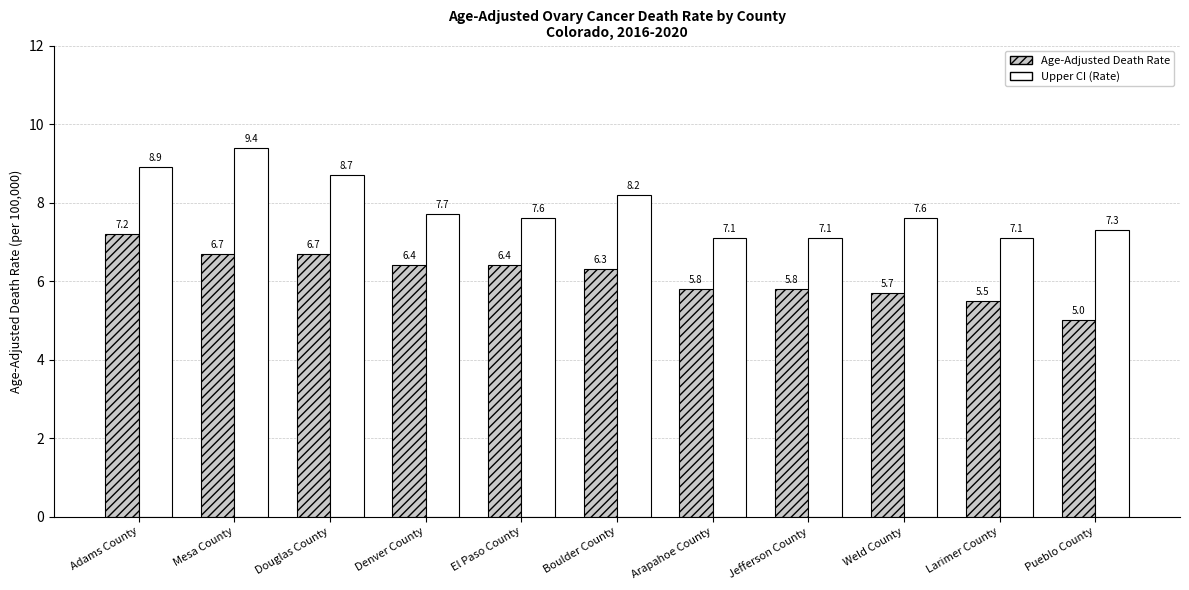

At Larimer County, list the series in order from largest to smallest.

Upper CI (Rate), Age-Adjusted Death Rate